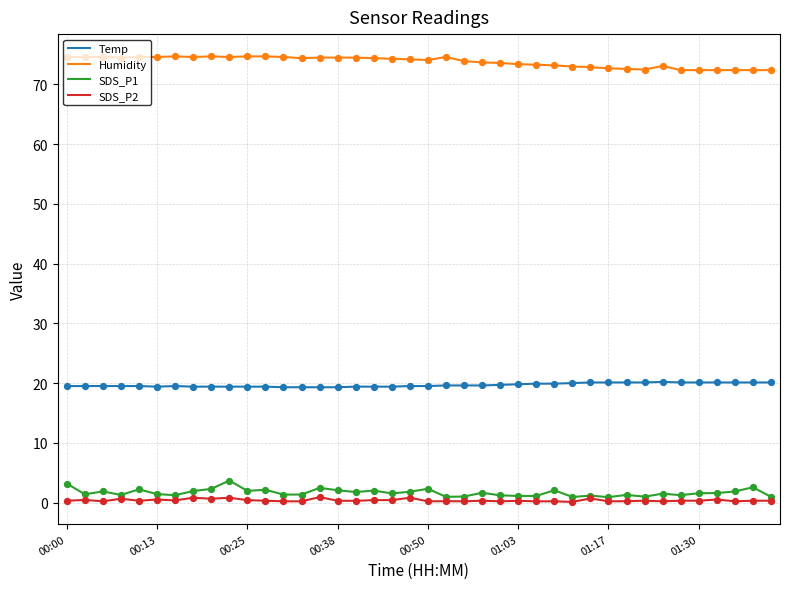

What are all the series names shown in the legend?

Temp, Humidity, SDS_P1, SDS_P2